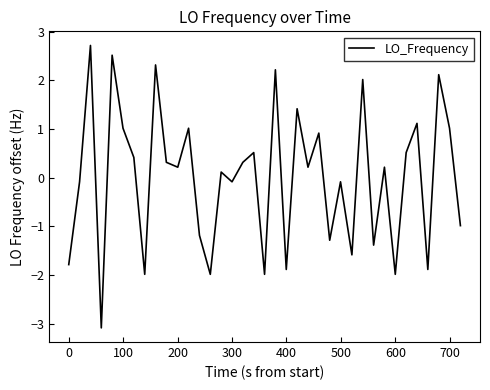

What is the difference between the maximum and minimum values?

5.8